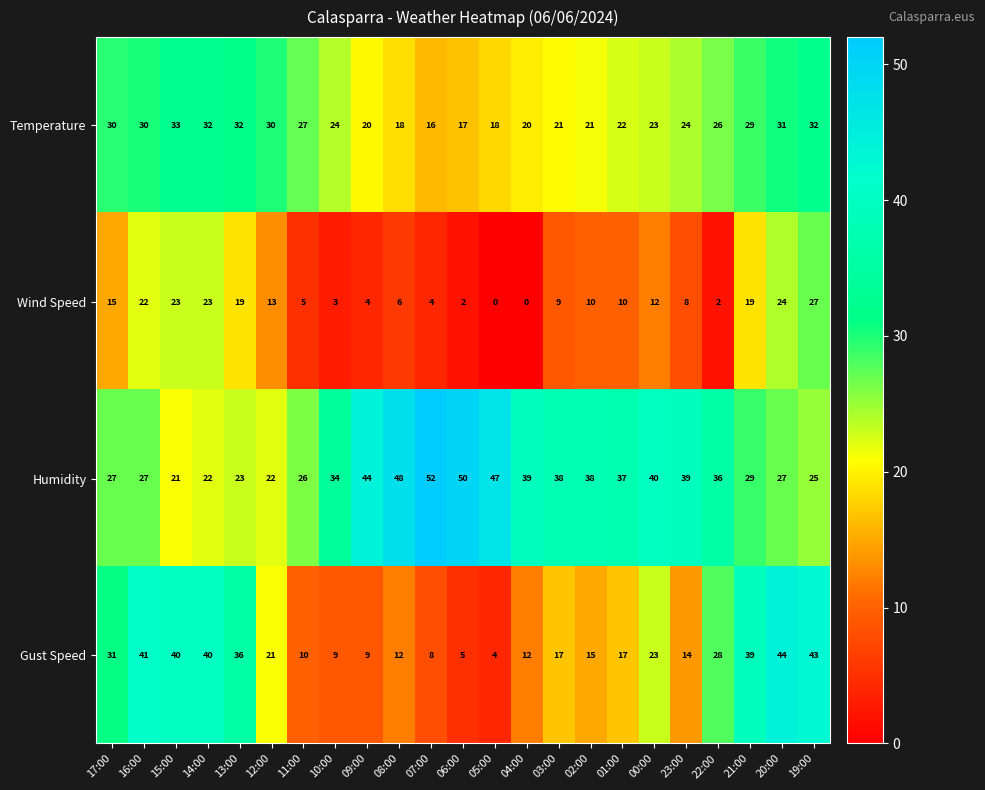

How many categories are shown in the chart?

23